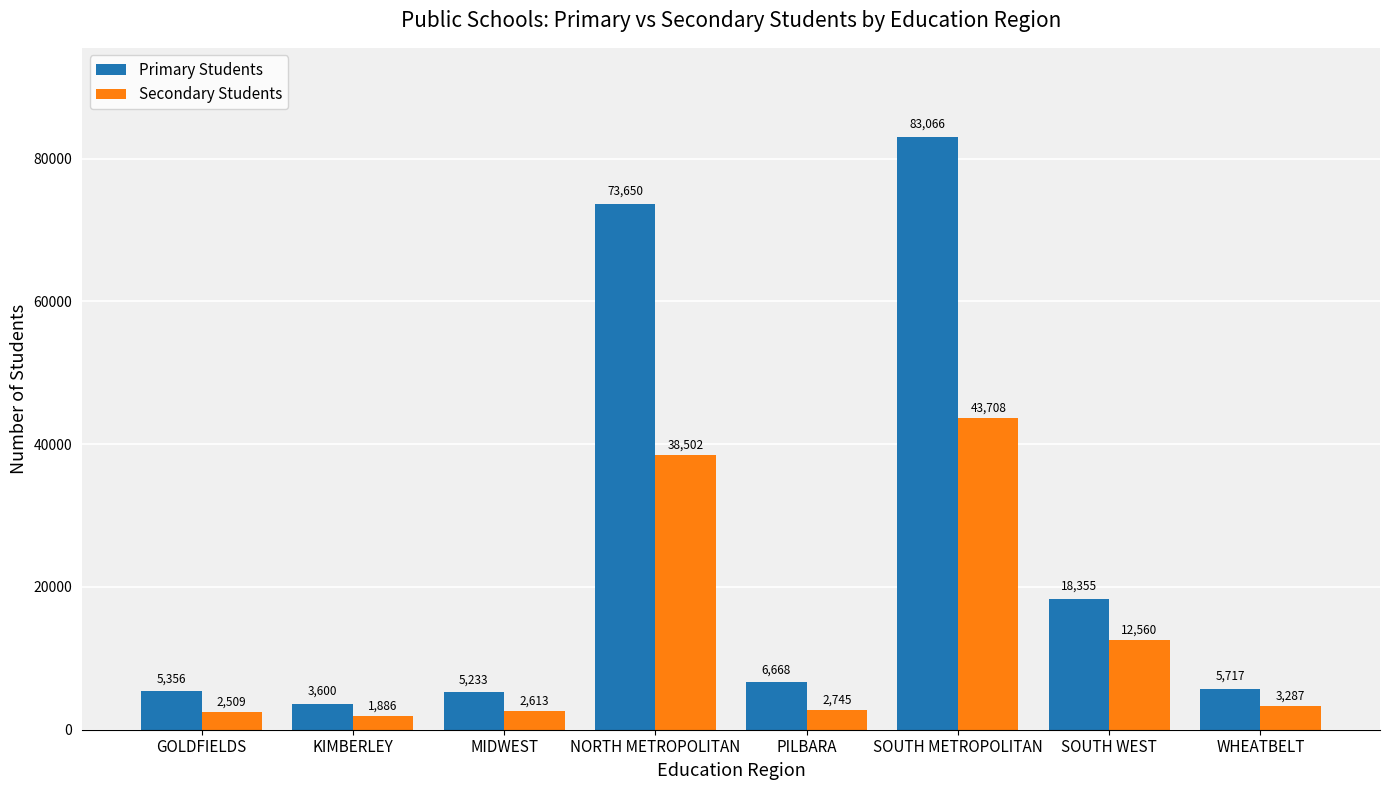

What is the average value of the Secondary Students series?

13476